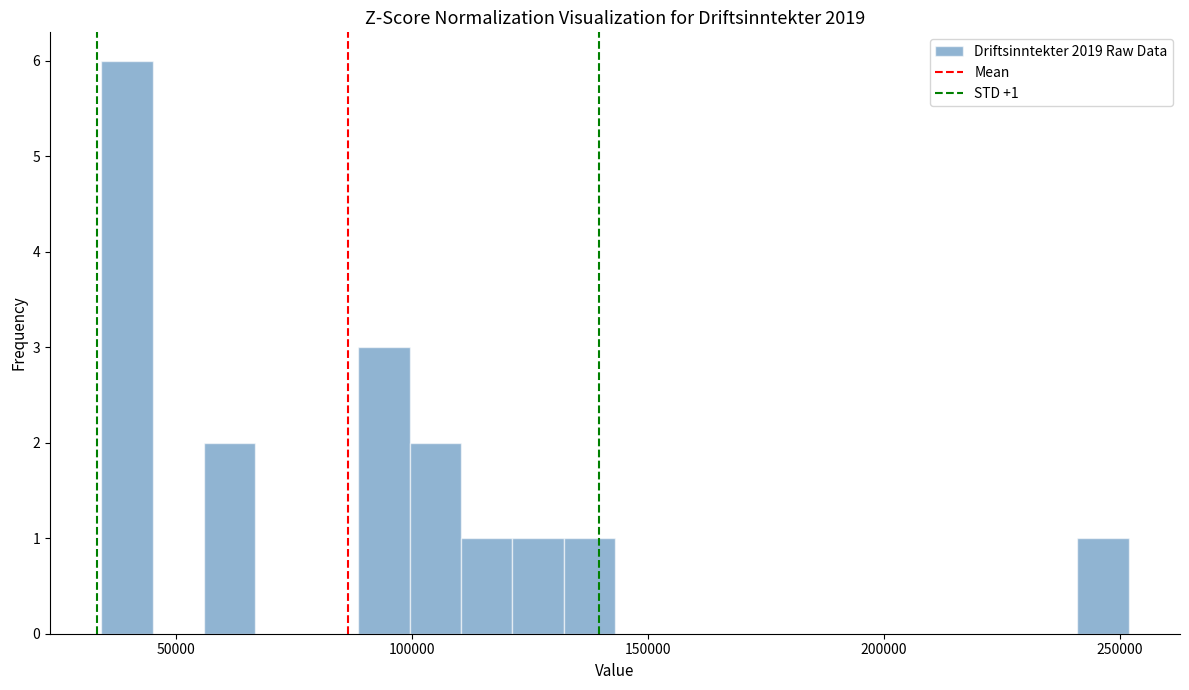

Around what value on the x-axis is the tallest bar? Give the approximate position of its centre, as read against the axis.

40000